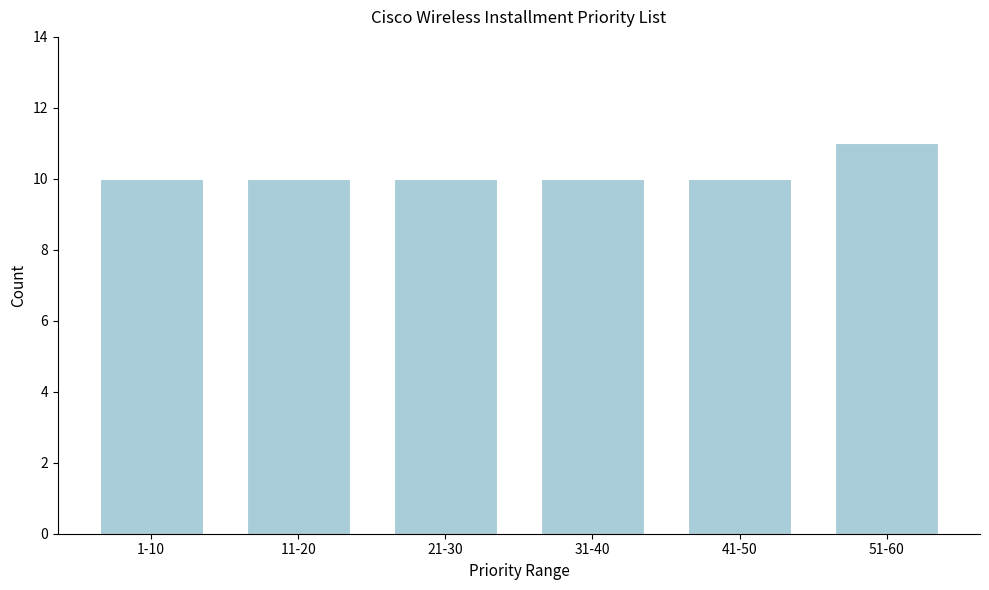

Reading right to left, list all the values displayed in this chart.

51-60=11	41-50=10	31-40=10	21-30=10	11-20=10	1-10=10